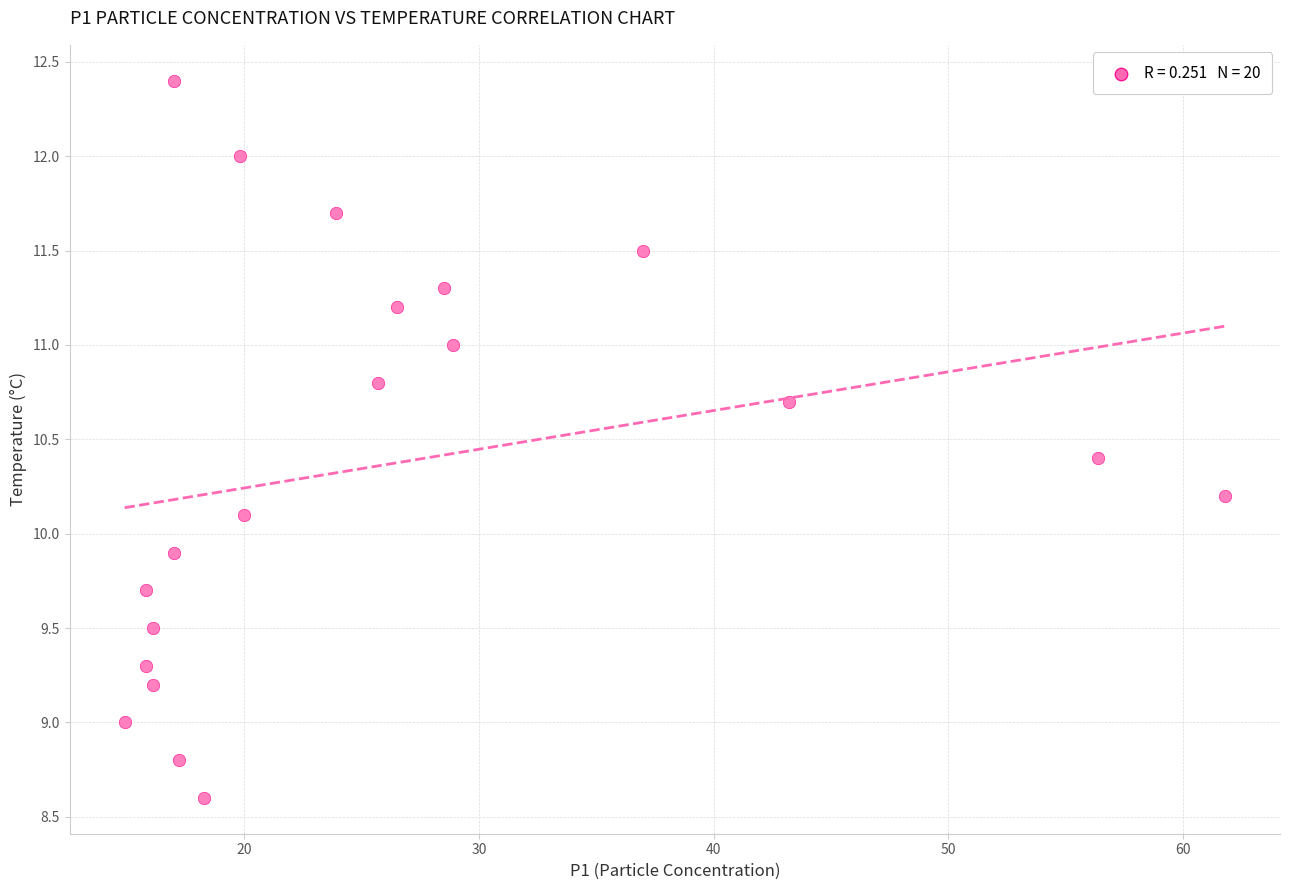

What is the range of X values (max minus min)?

46.9